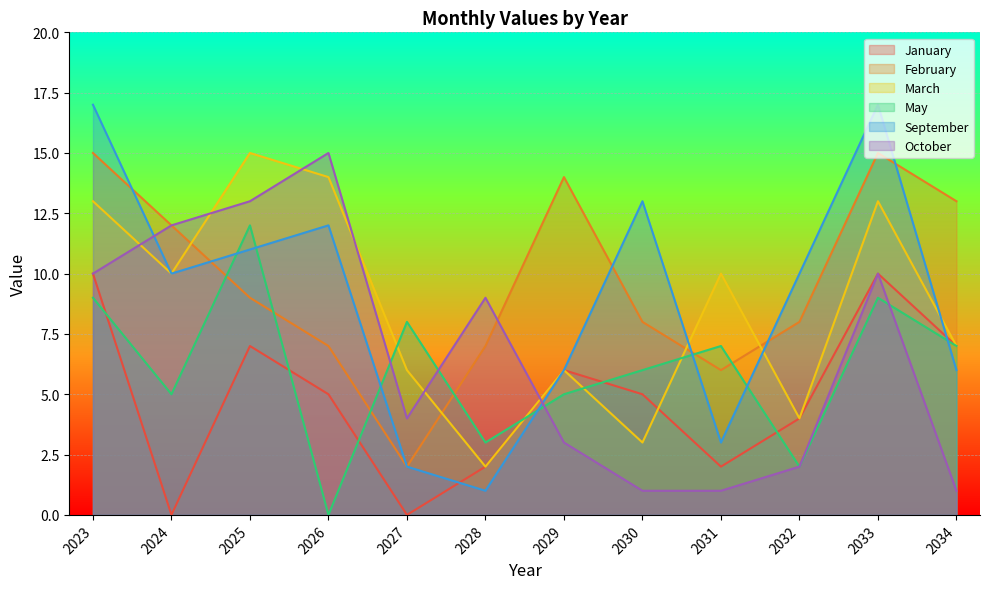

What is the difference between the highest and lowest values at 2023?

8